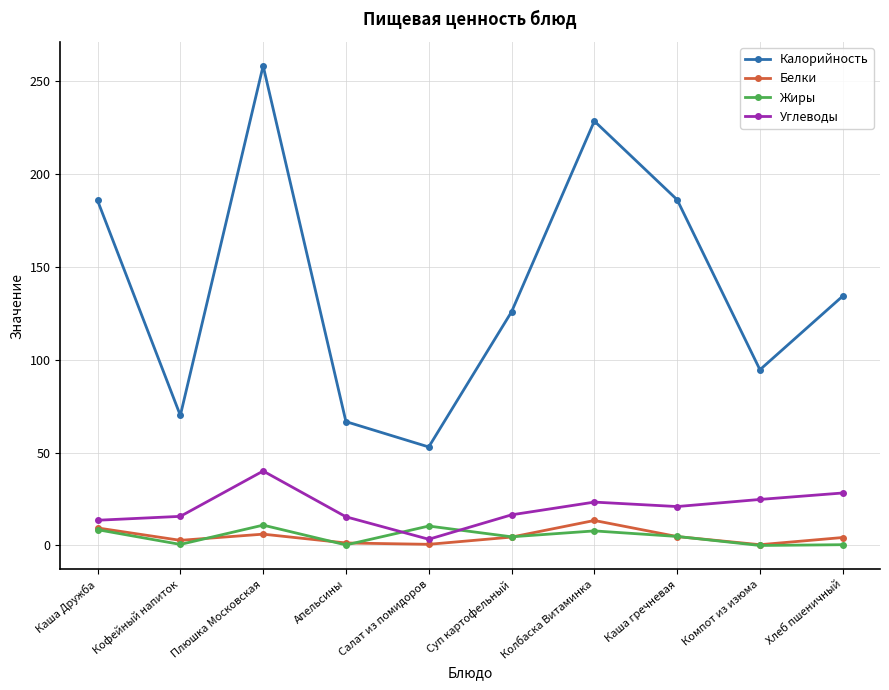

Which category has the highest value in the Калорийность series?

Плюшка Московская